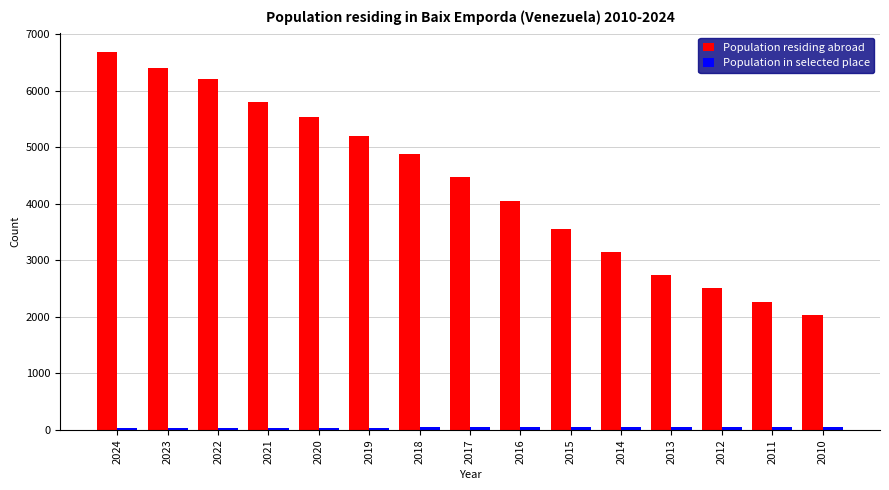

Which series has the widest spread of values?

Population residing abroad